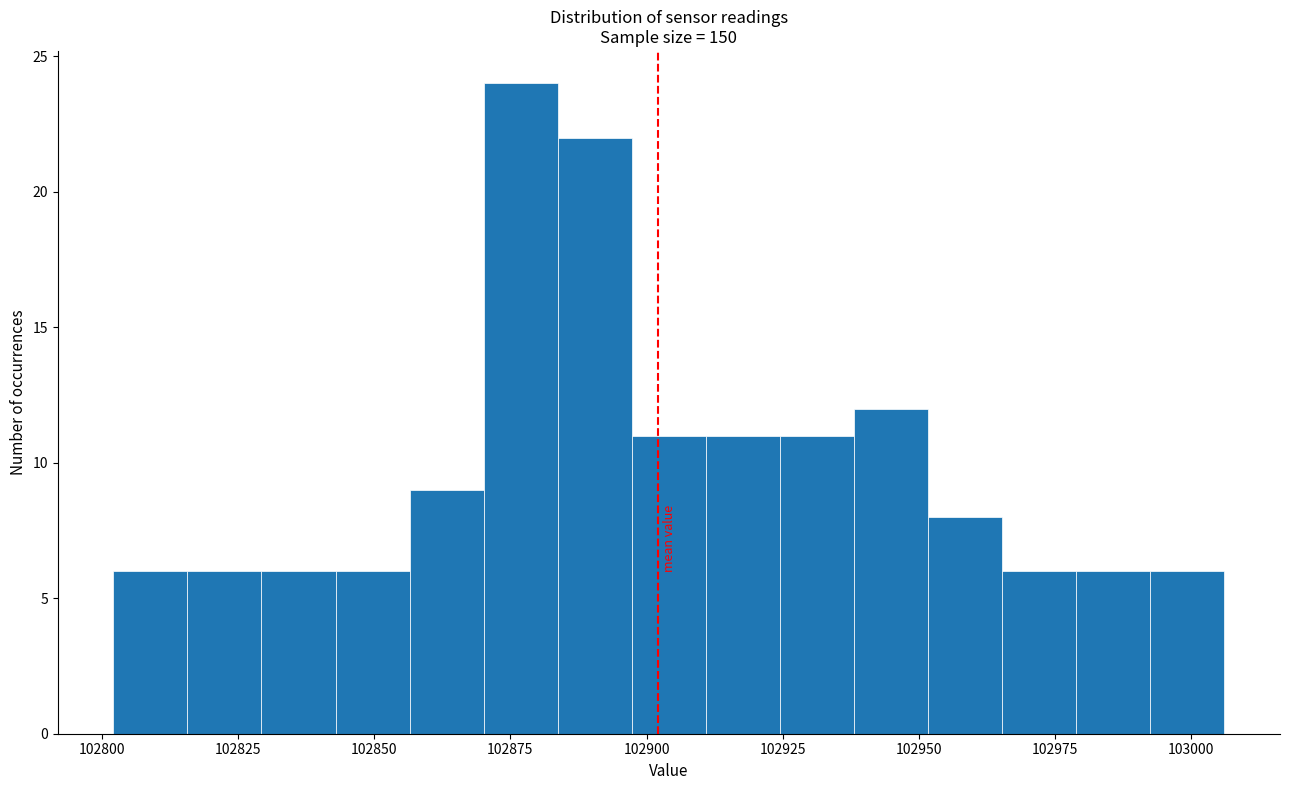

Around what value on the x-axis is the tallest bar? Give the approximate position of its centre, as read against the axis.

102875